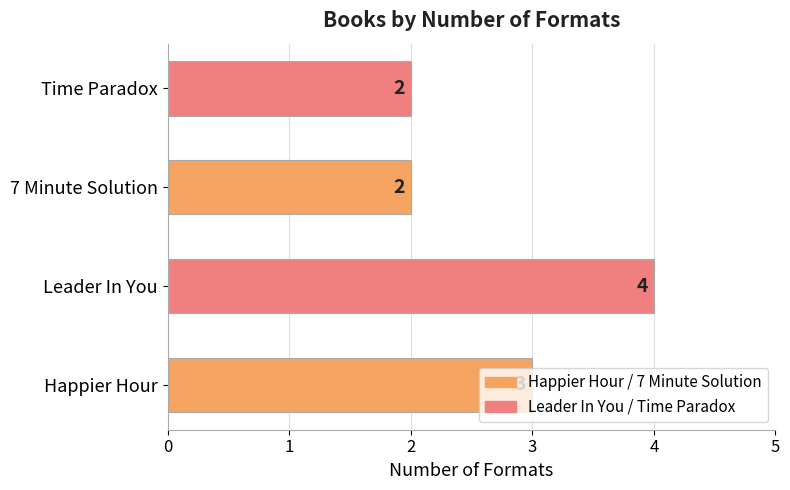

What is the sum of the values at Time Paradox and Leader In You?

6